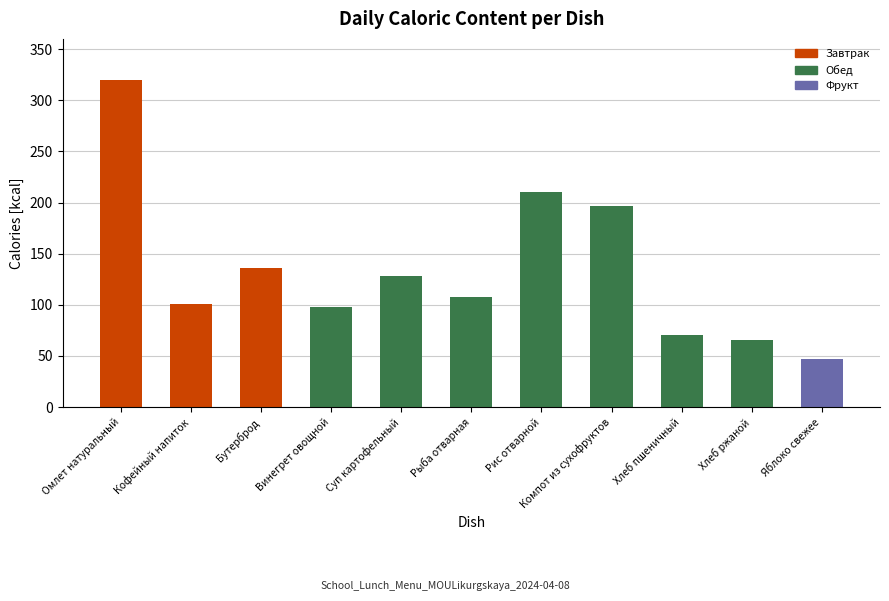

What is the difference between the second highest and minimum values?

163.1